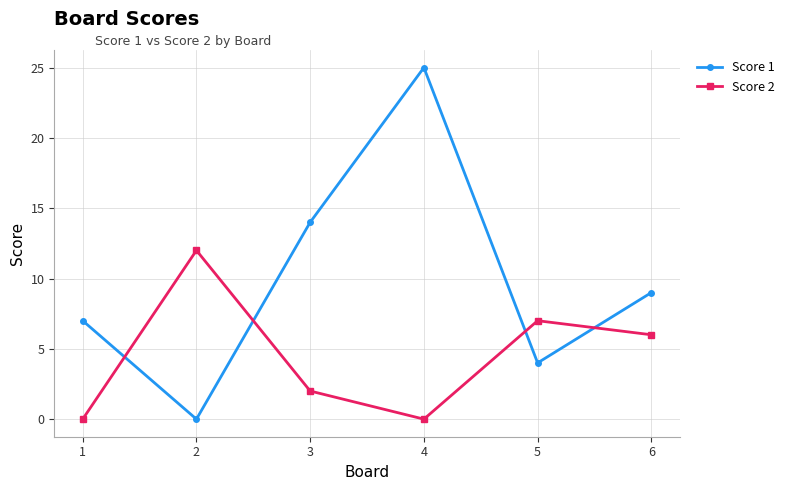

Is this an area chart (filled region under the line)?

No